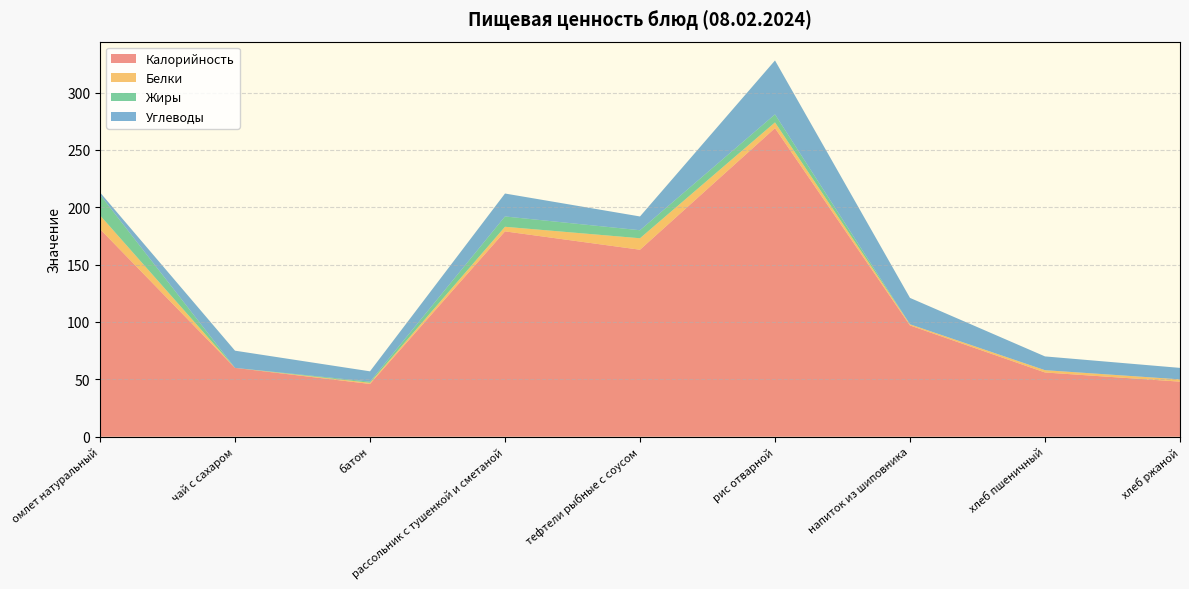

Reading right to left, list all the values displayed in this chart.

Калорийность: 48	56	97	269	163	179	46	60	181
Белки: 2	2	1	5	10	4	1	0	12
Жиры: 0	0	0	7	7	9	1	0	18
Углеводы: 10	12	23	47	12	20	9	15	2